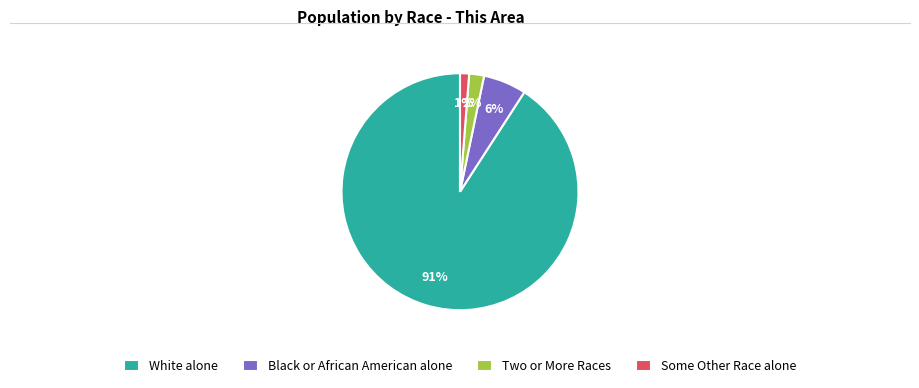

To the nearest percent, what portion does White alone represent?

91%